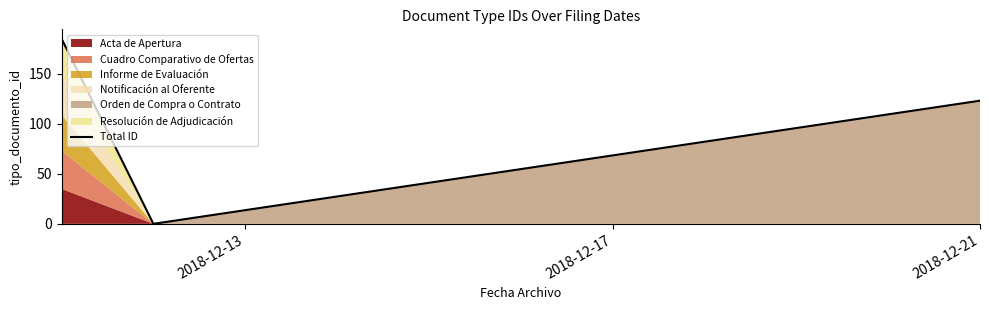

How many categories are shown in the chart?

3